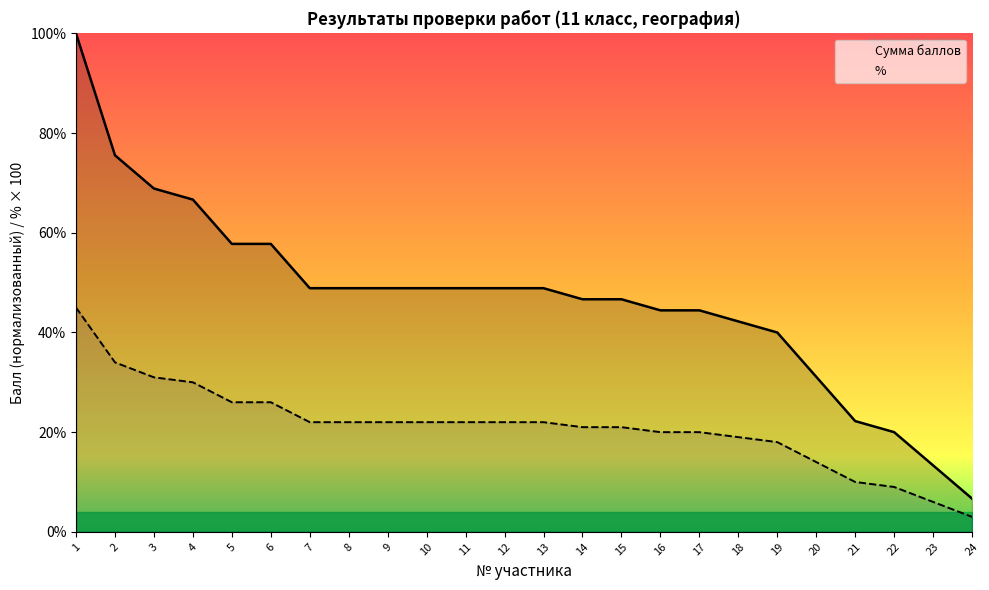

What is the minimum value shown in the chart?

3.0